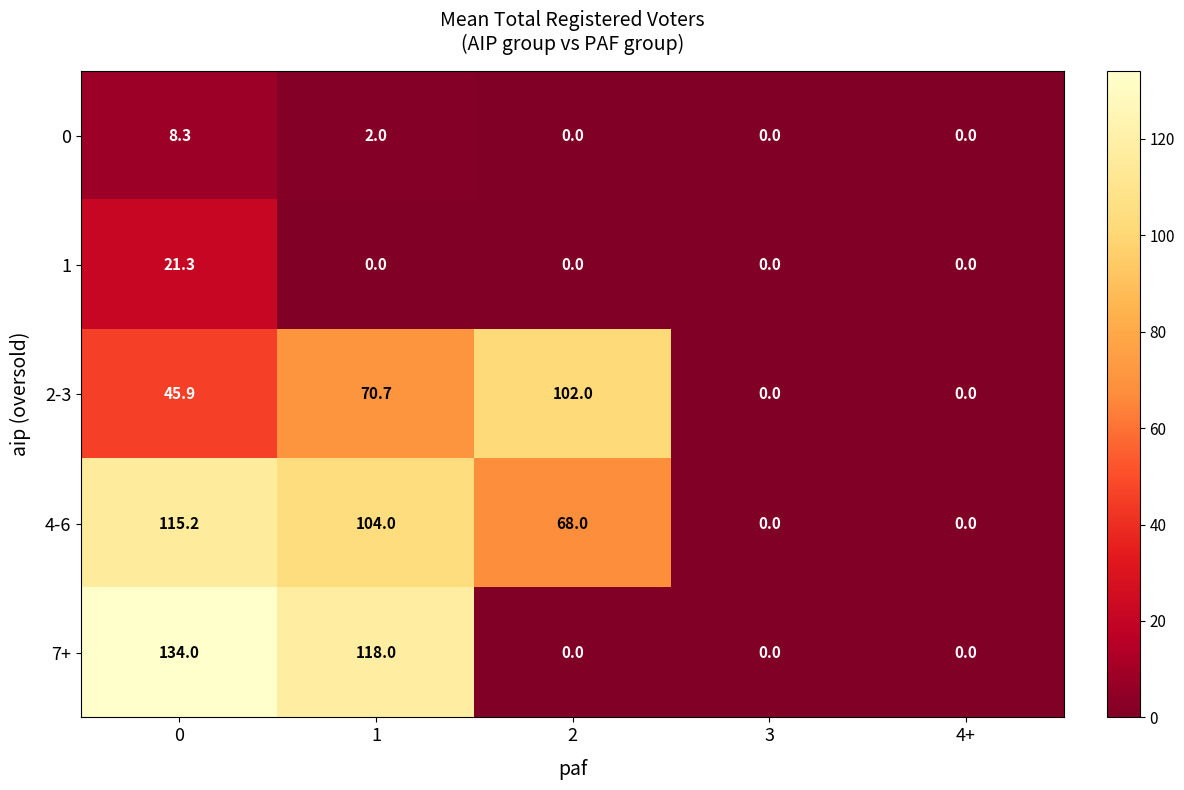

At how many categories does at least one series exceed 132?

1